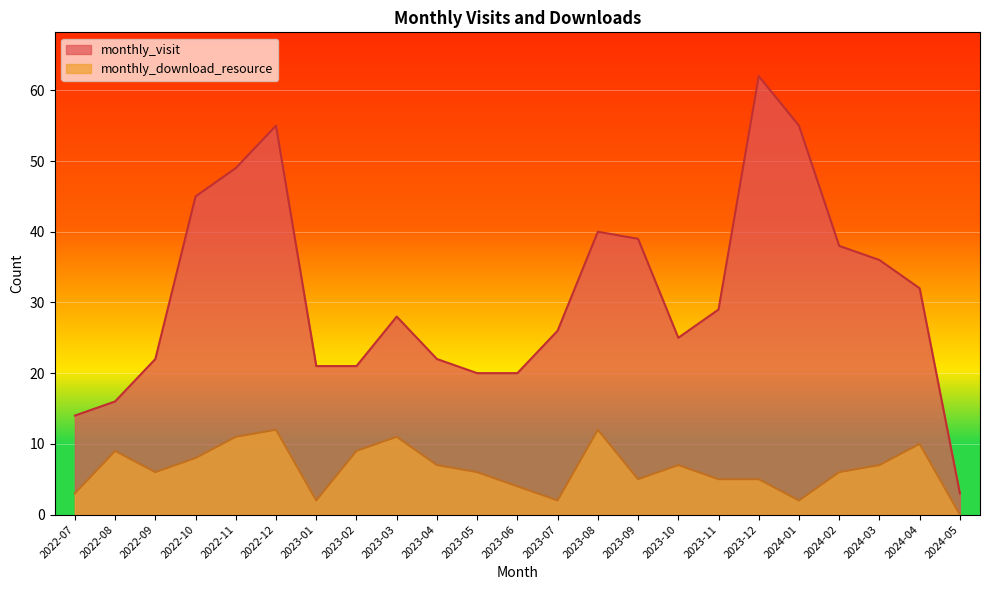

What is the minimum value for monthly_visit?

3